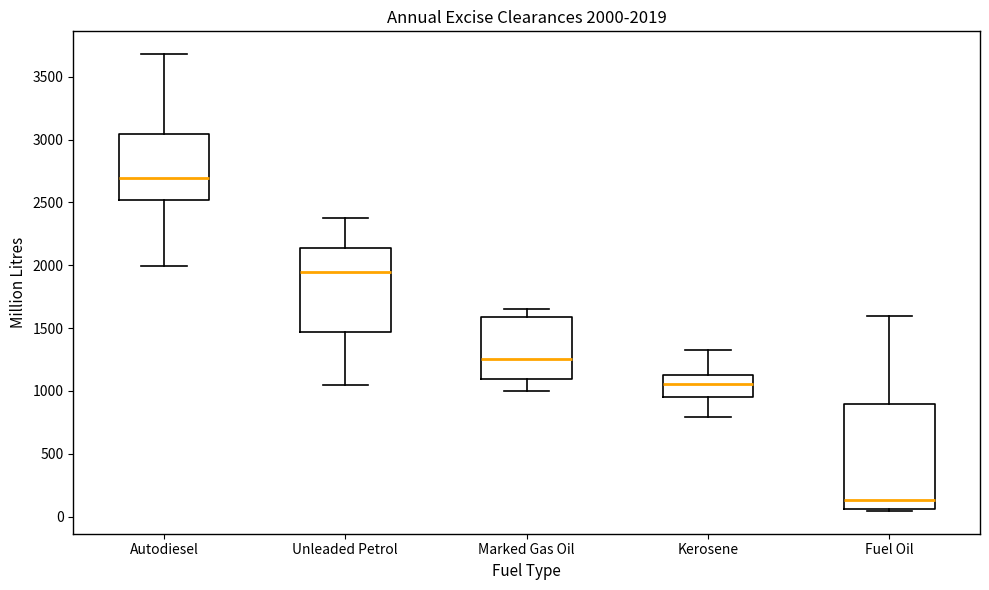

Which box's median line is the highest?

Autodiesel